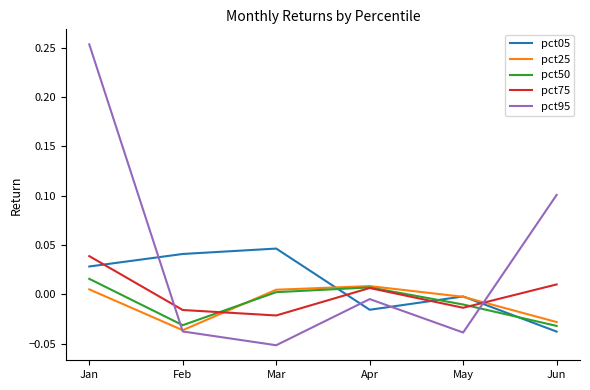

Is it true that pct95 equals -0.1 at May?

False